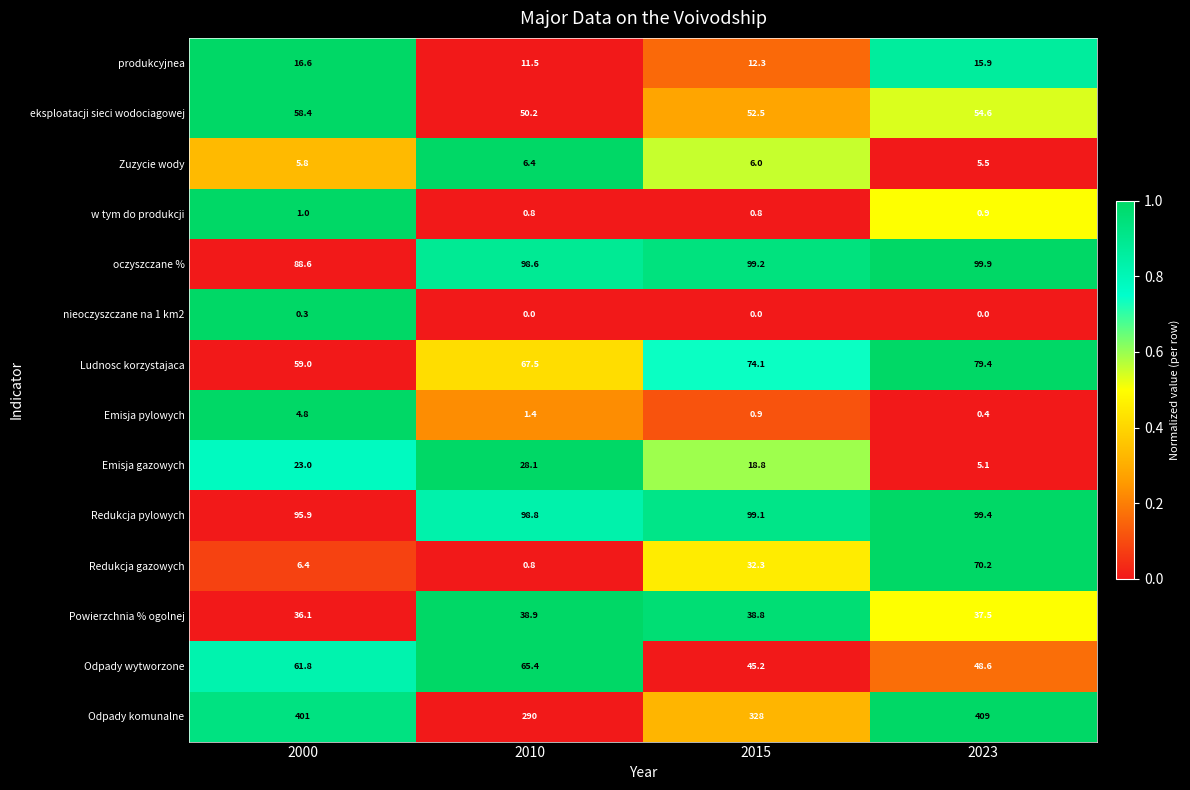

What is the difference between the maximum and minimum values in the Emisja pylowych series?

4.4